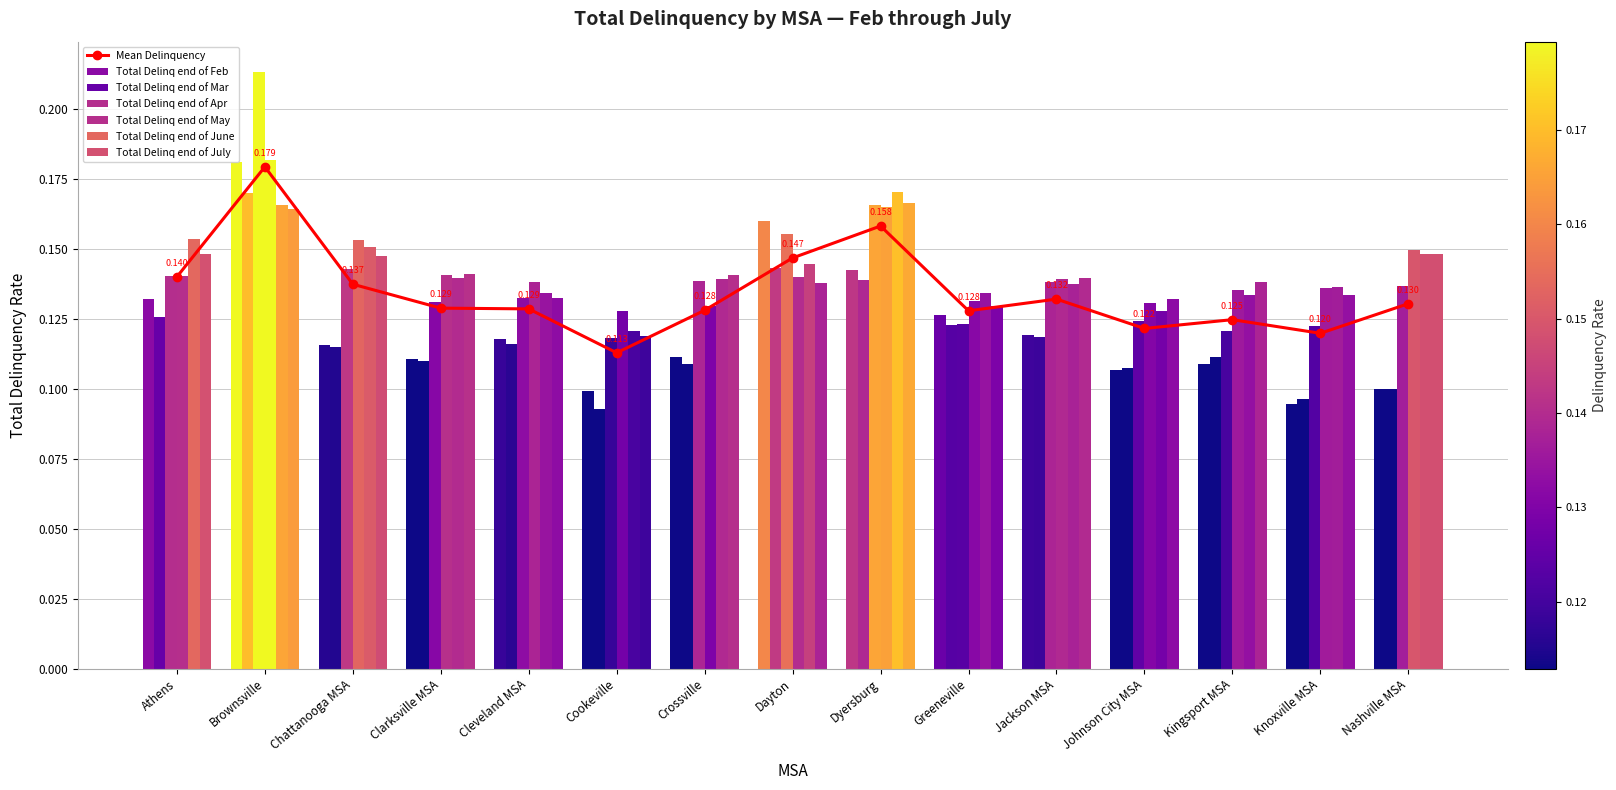

At Chattanooga MSA, list the series in order from smallest to largest.

Total Delinq end of Mar, Total Delinq end of Feb, Total Delinq end of Apr, Total Delinq end of July, Total Delinq end of June, Total Delinq end of May